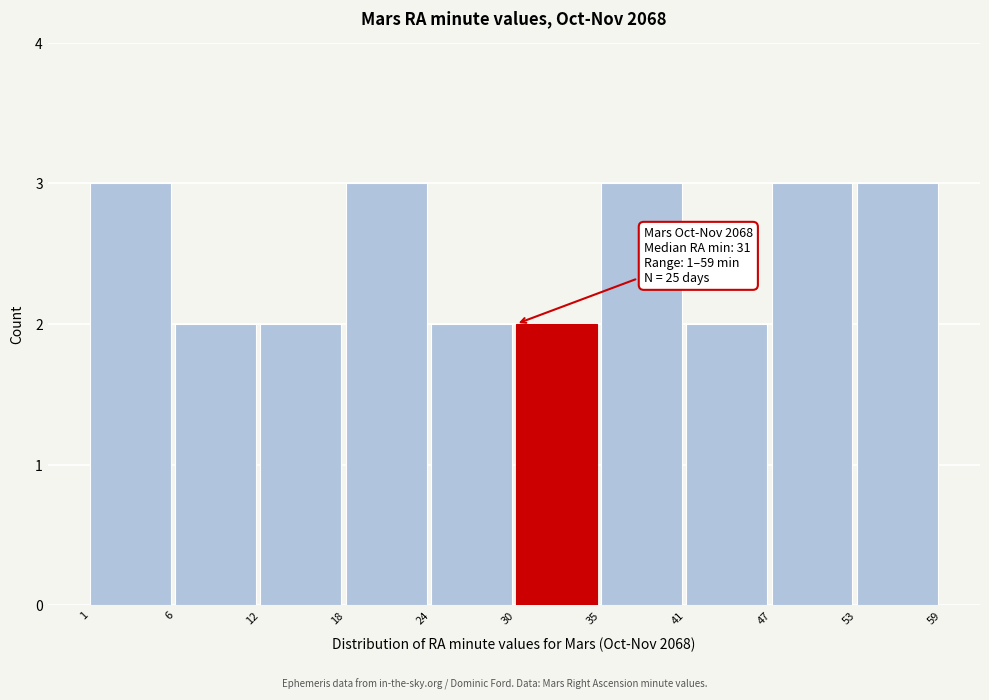

Reading left to right, transcribe all the data shown in this chart.

3	2	2	3	2	2	3	2	3	3